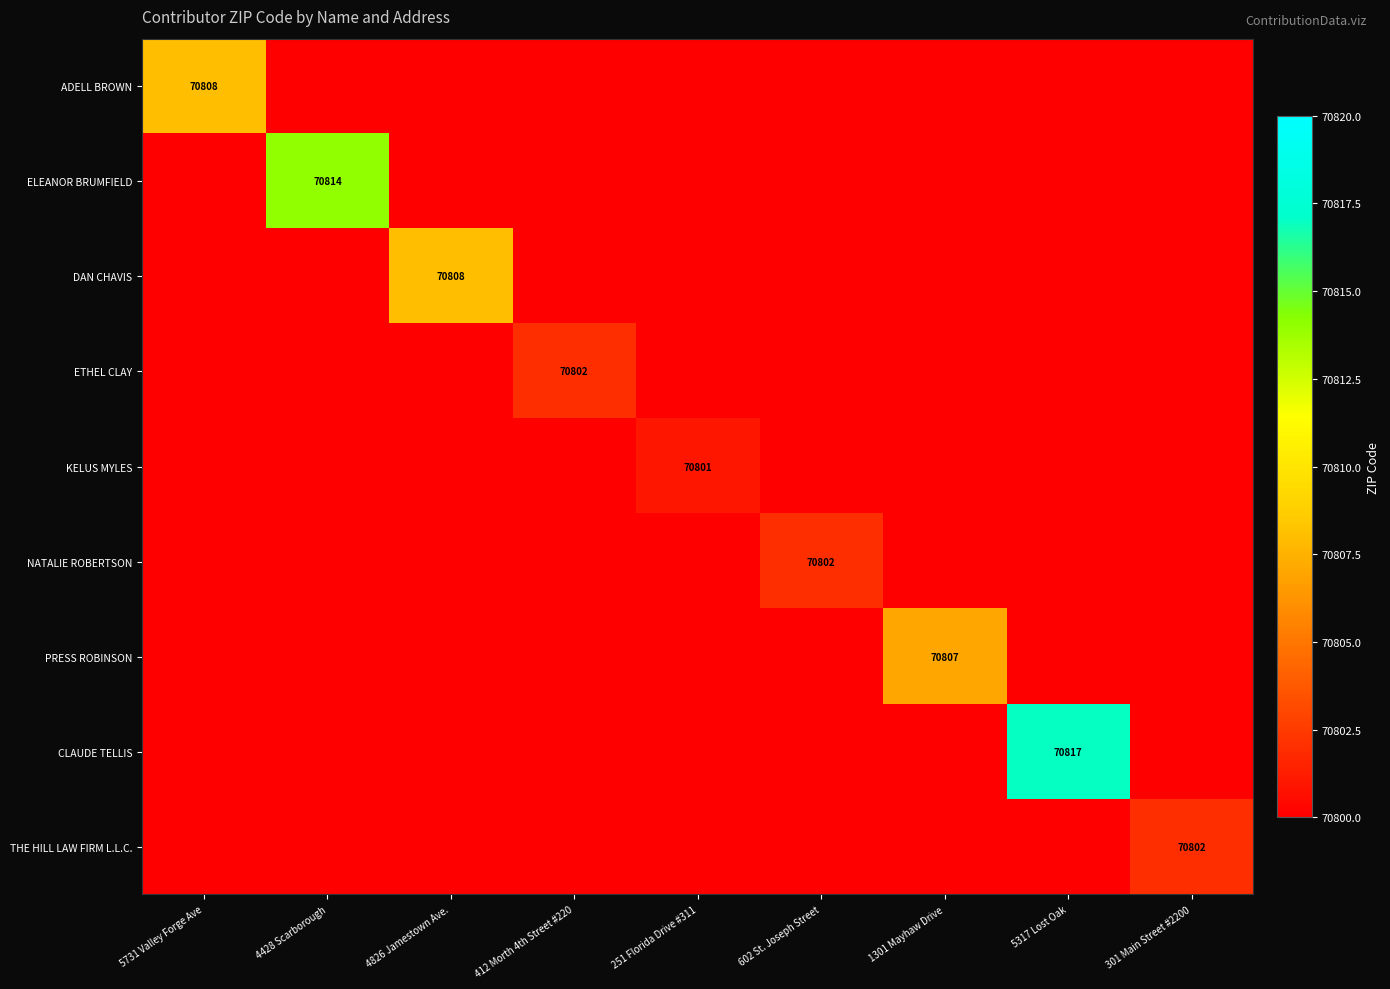

True or false: NATALIE ROBERTSON has a value of 70751 at 5731 Valley Forge Ave.

True